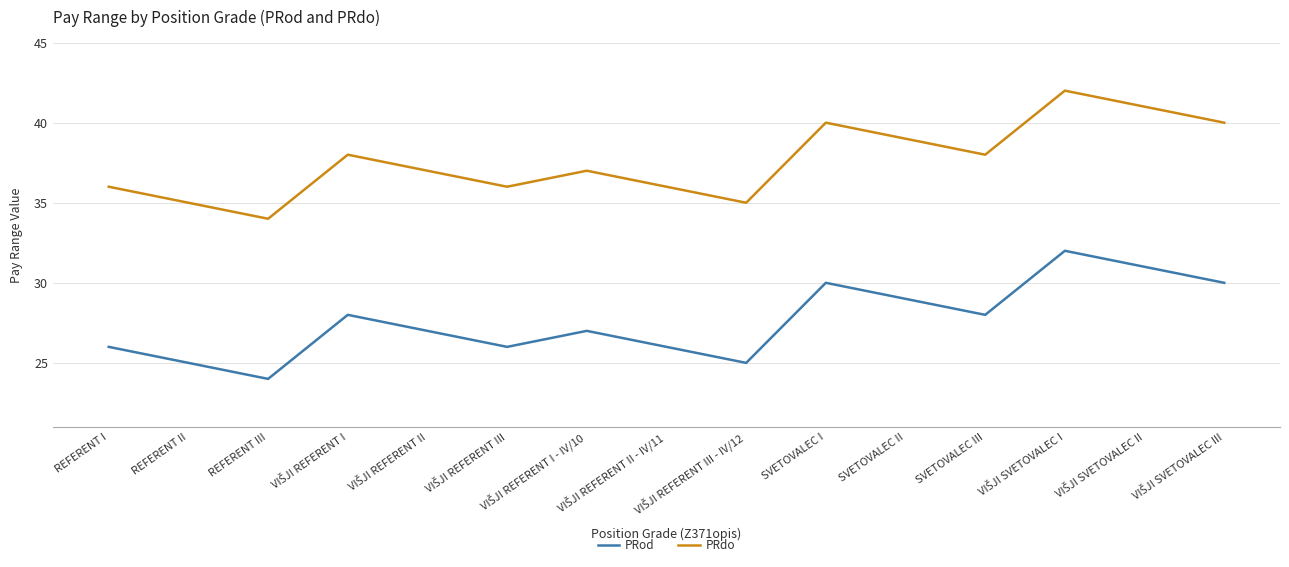

True or false: PRod and PRdo cross at least once.

False